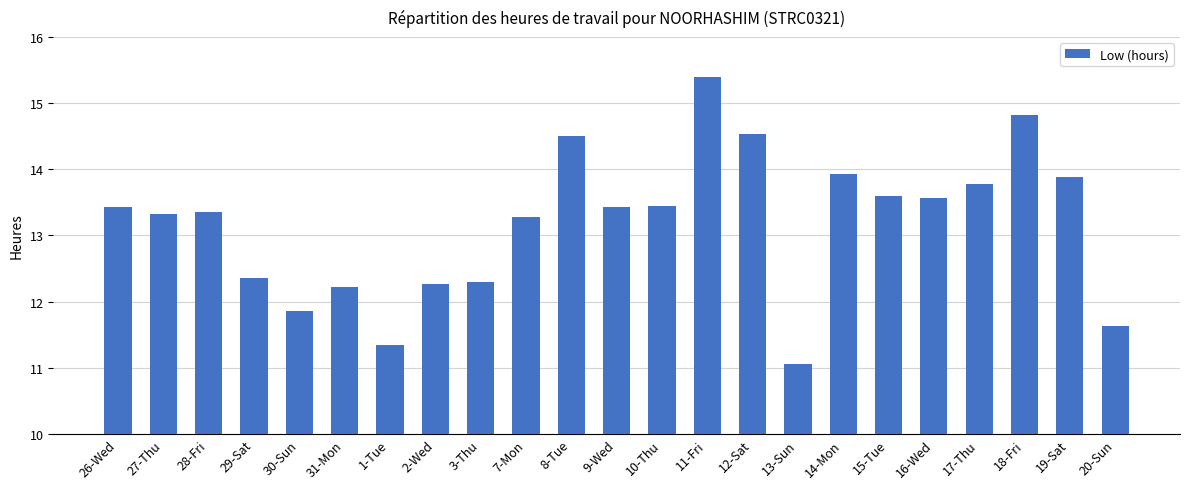

At which category does the chart reach its minimum across all series?

13-Sun